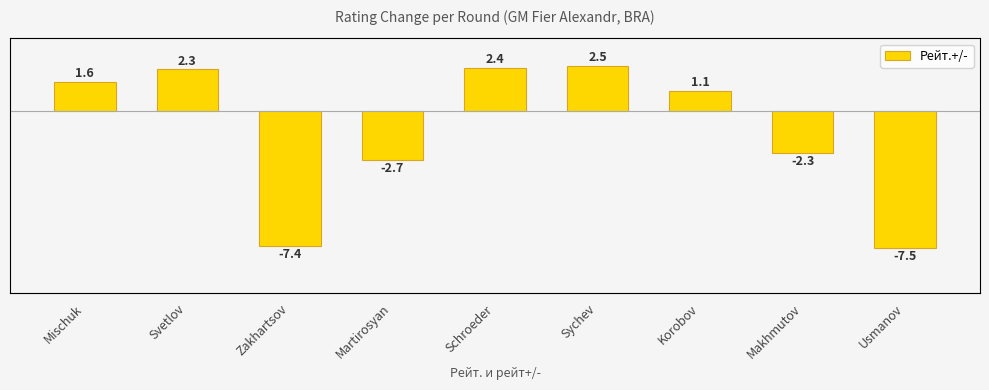

What is the smallest value displayed?

-7.5